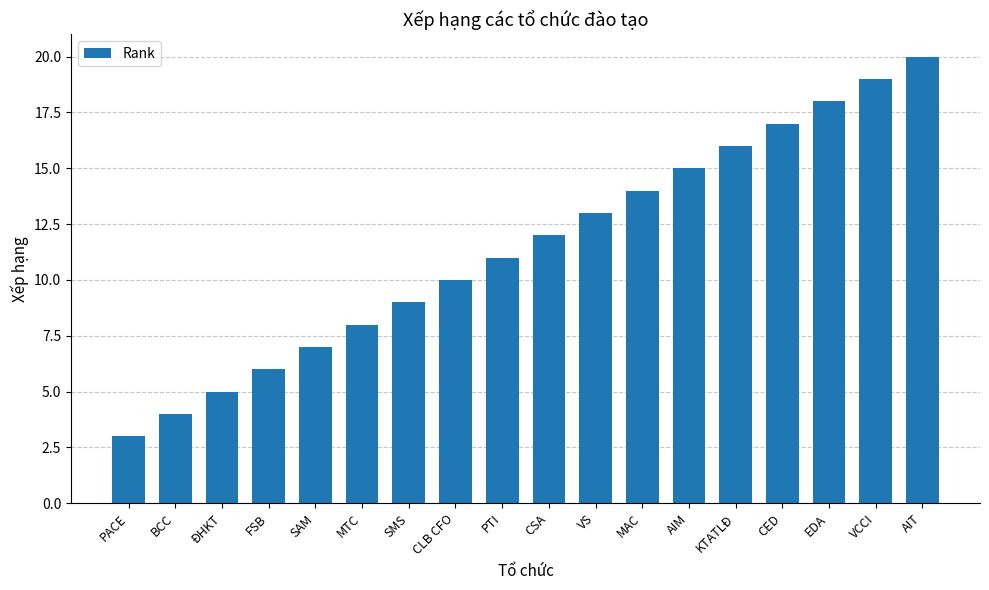

What is the average value?

12